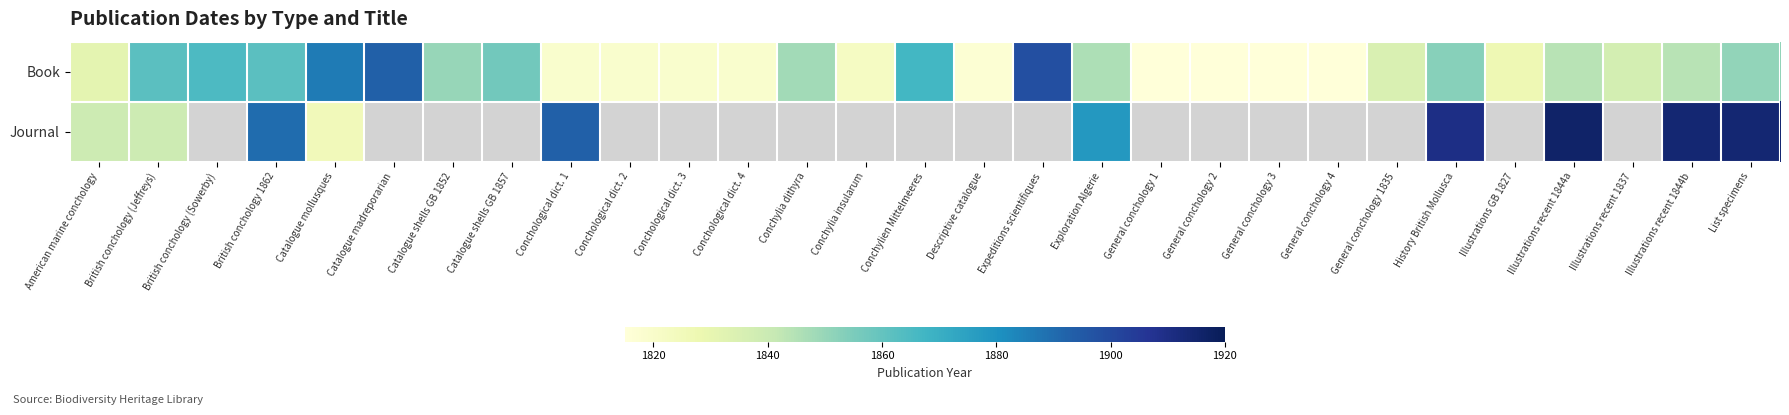

Which series changed the most between Descriptive catalogue and Illustrations recent 1844b?

Book